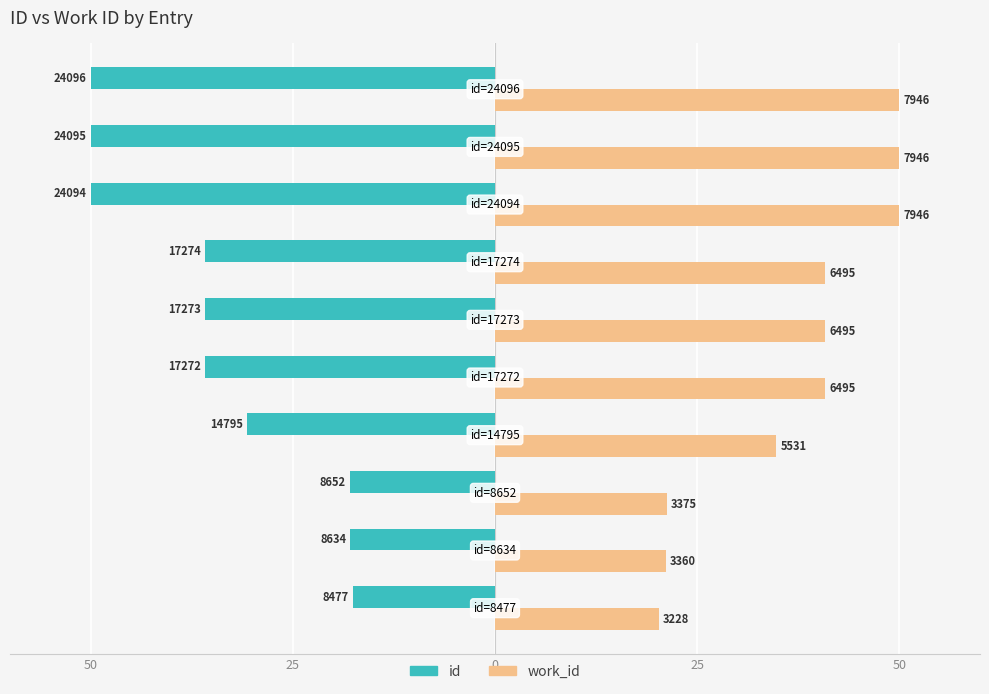

What are all the series names shown in the legend?

id, work_id